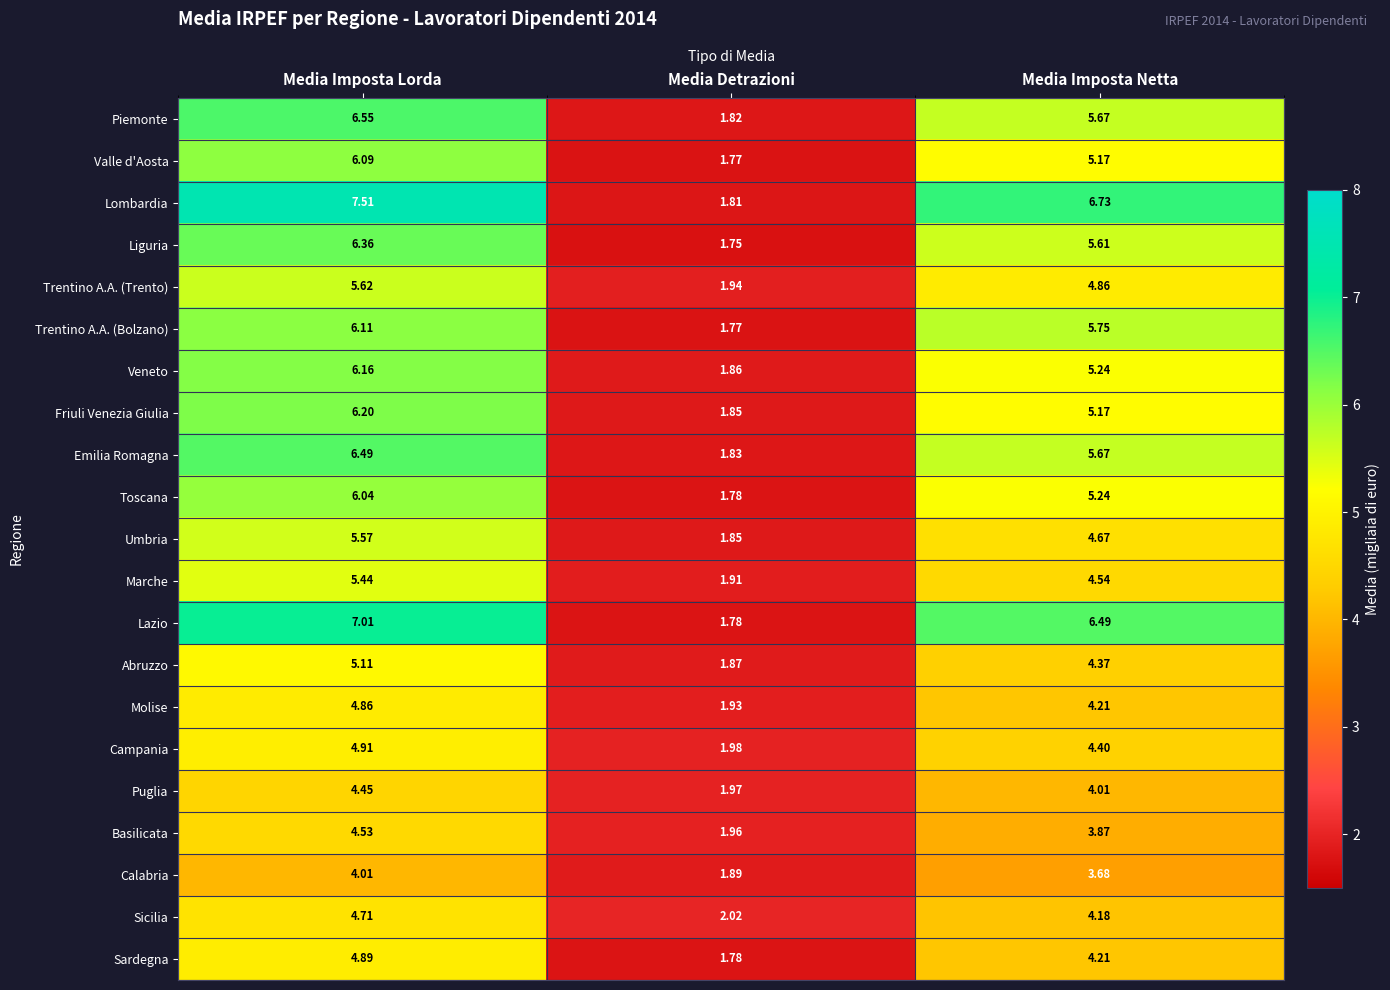

At which label is Calabria closest to 2?

Media Detrazioni